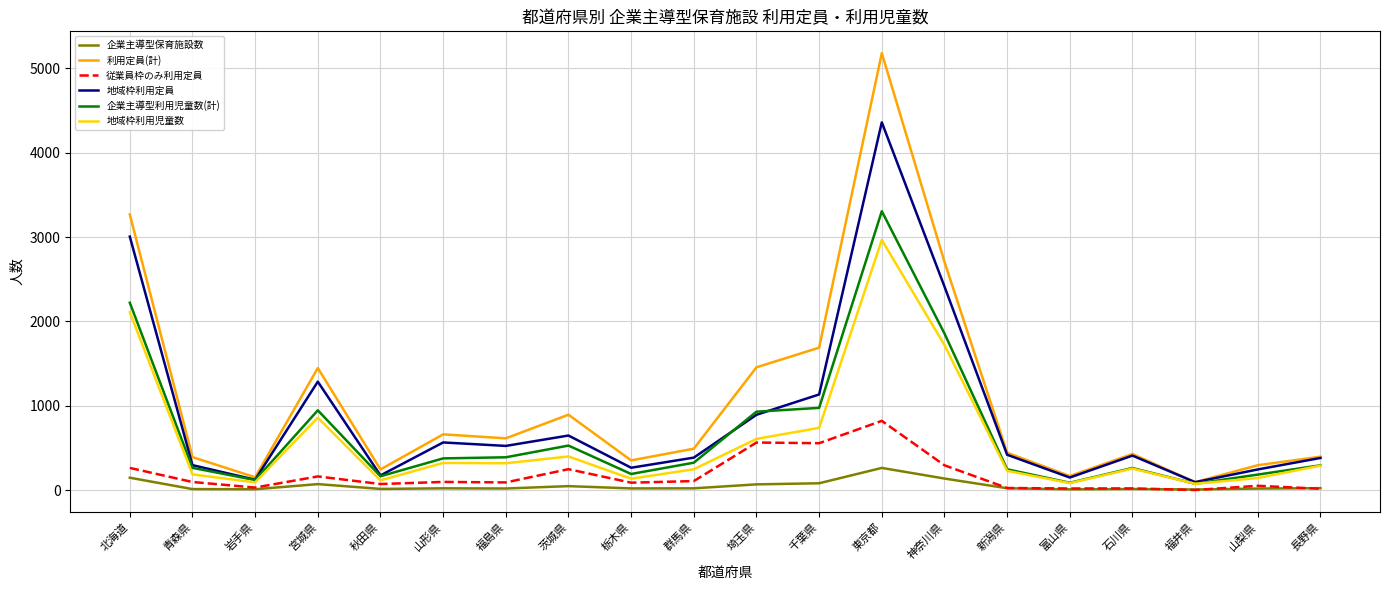

At which category is the sum across all series the highest?

東京都